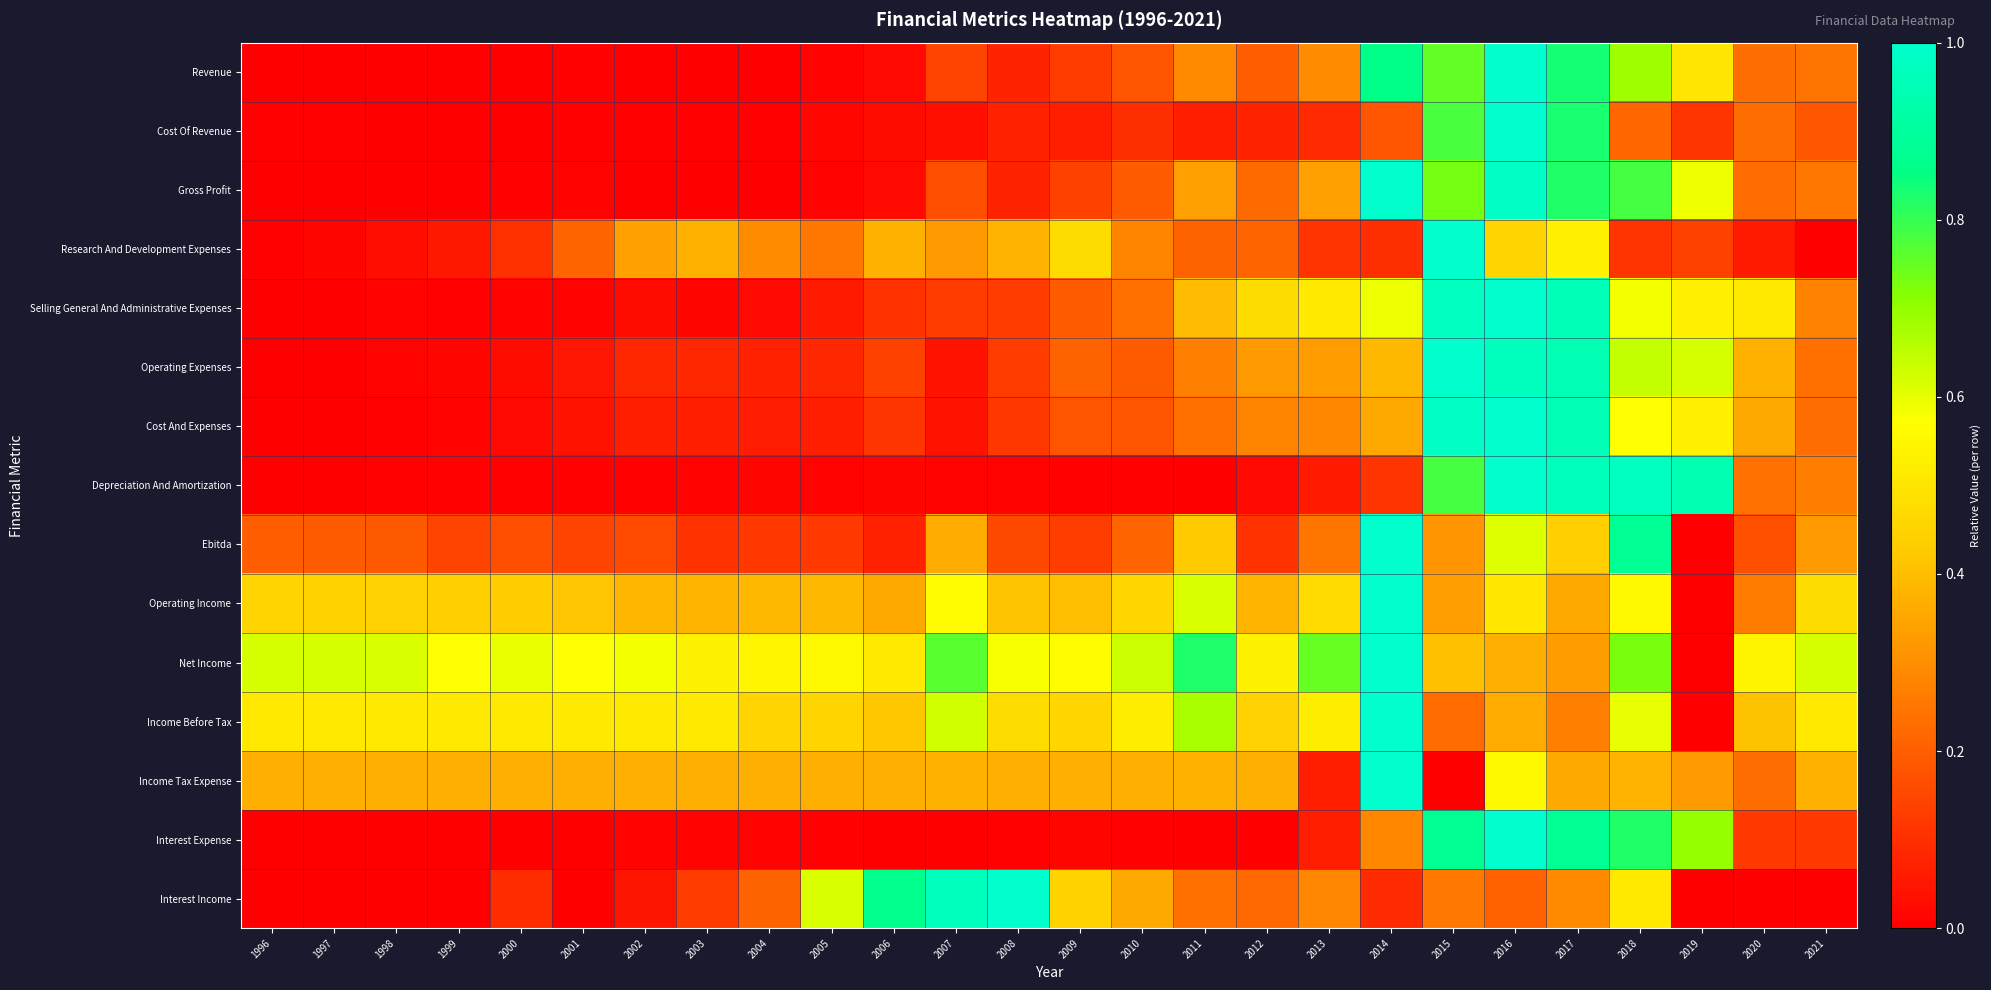

How many categories are shown in the chart?

26